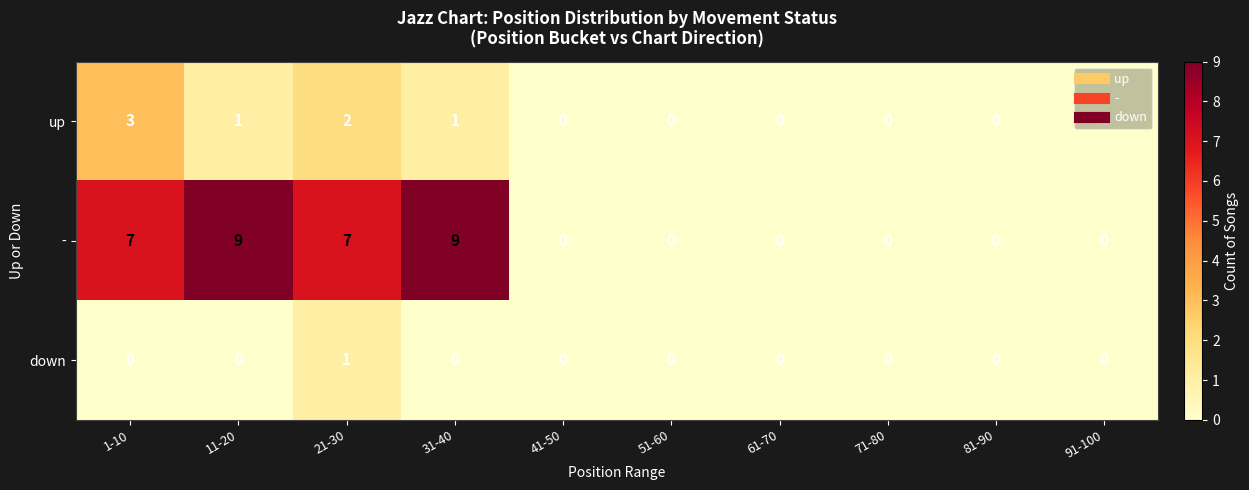

What is the sum of all - values?

32